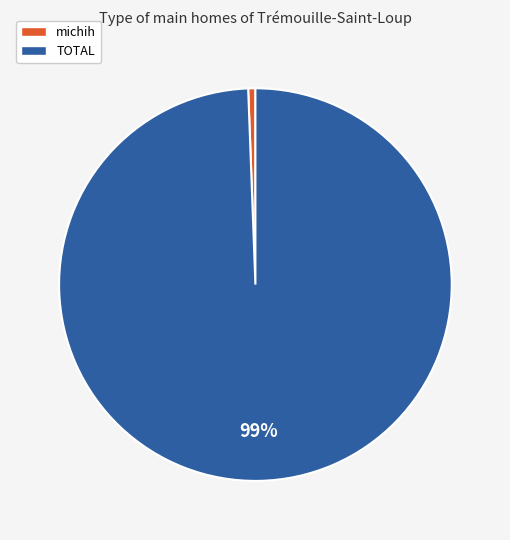

How many segments does this pie chart have?

2